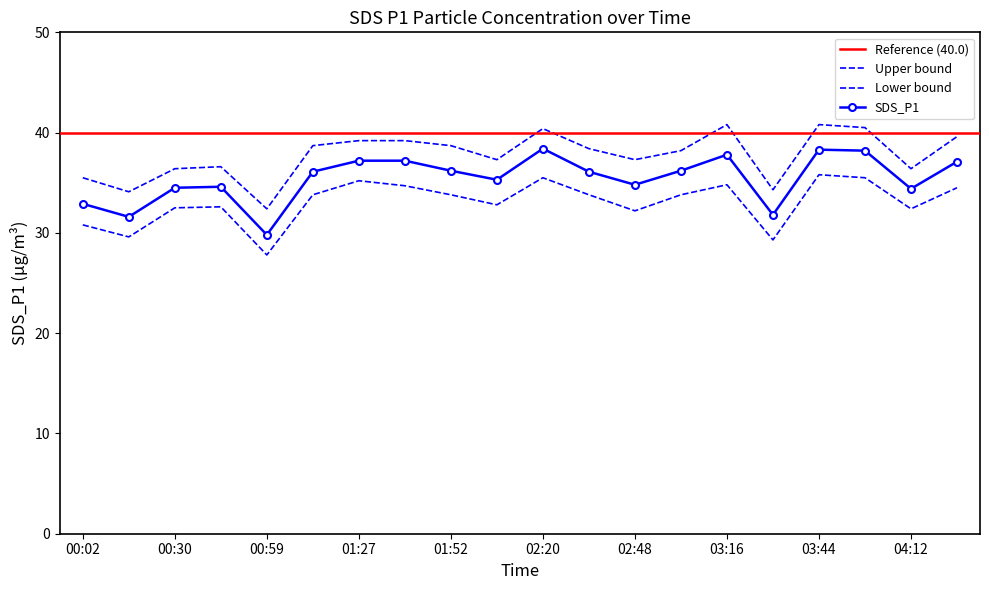

Is the value of SDS_P1_lower at 01:27 greater than the value of SDS_P1 at 00:02?

Yes